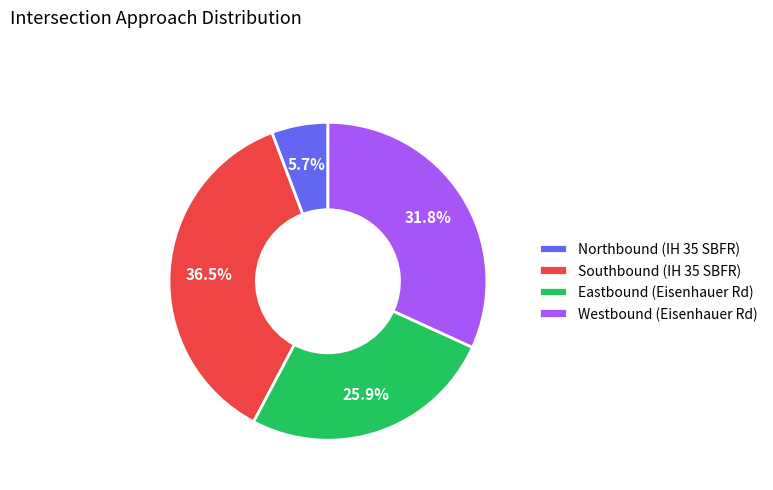

To the nearest percent, what is the average slice percentage?

25%